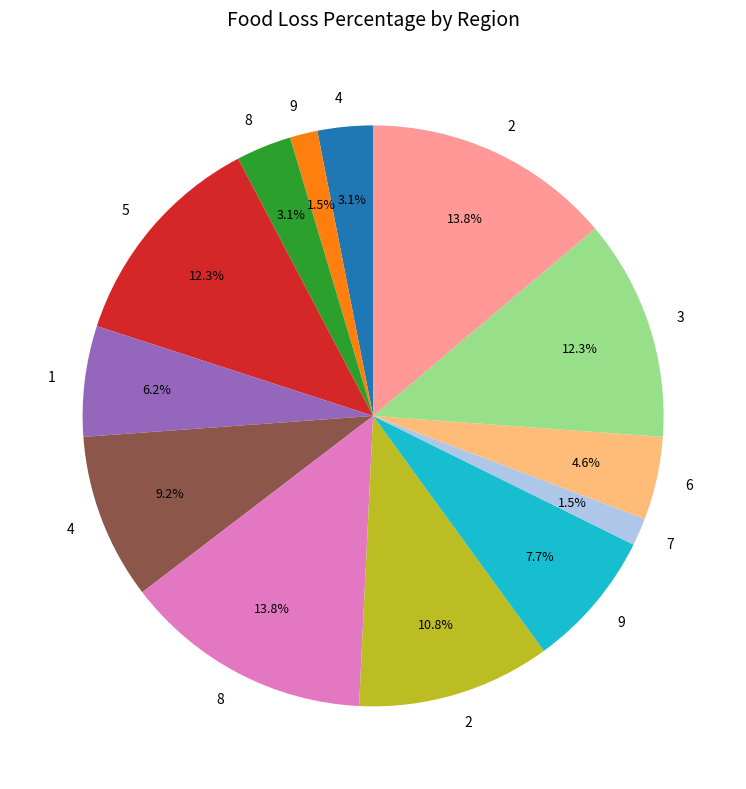

Is there any slice that represents more than half of the pie?

No